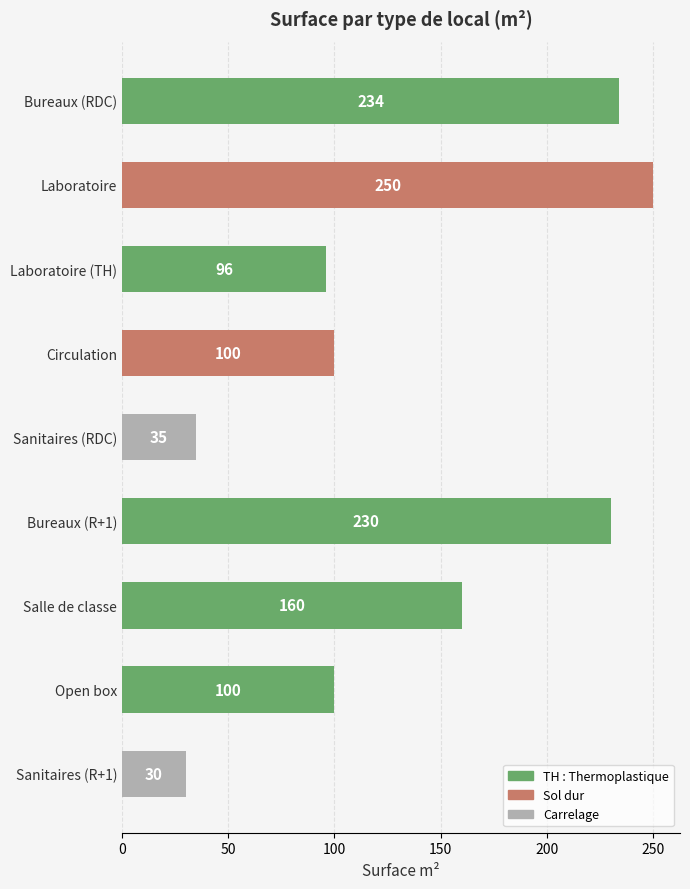

How many bars are there in total?

9